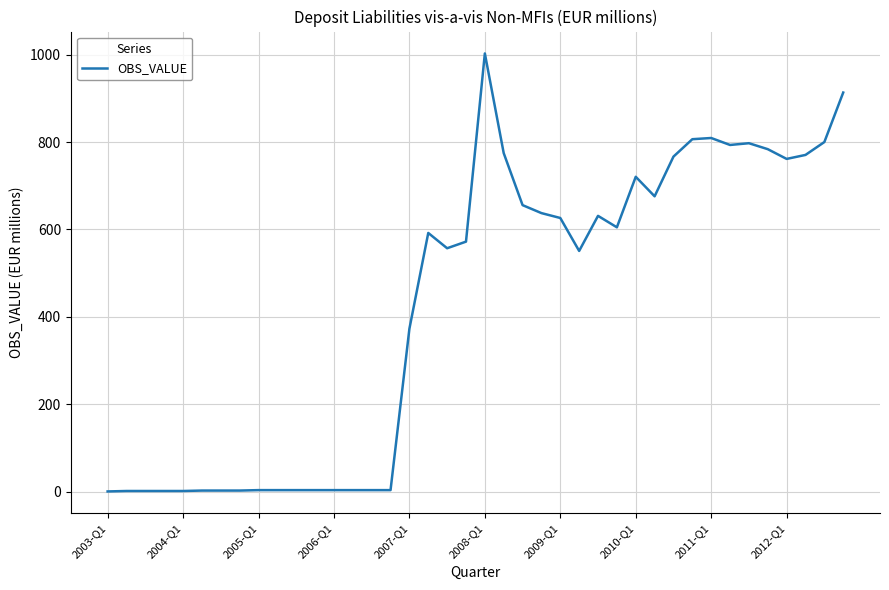

What is the maximum value shown in the chart?

1002.5